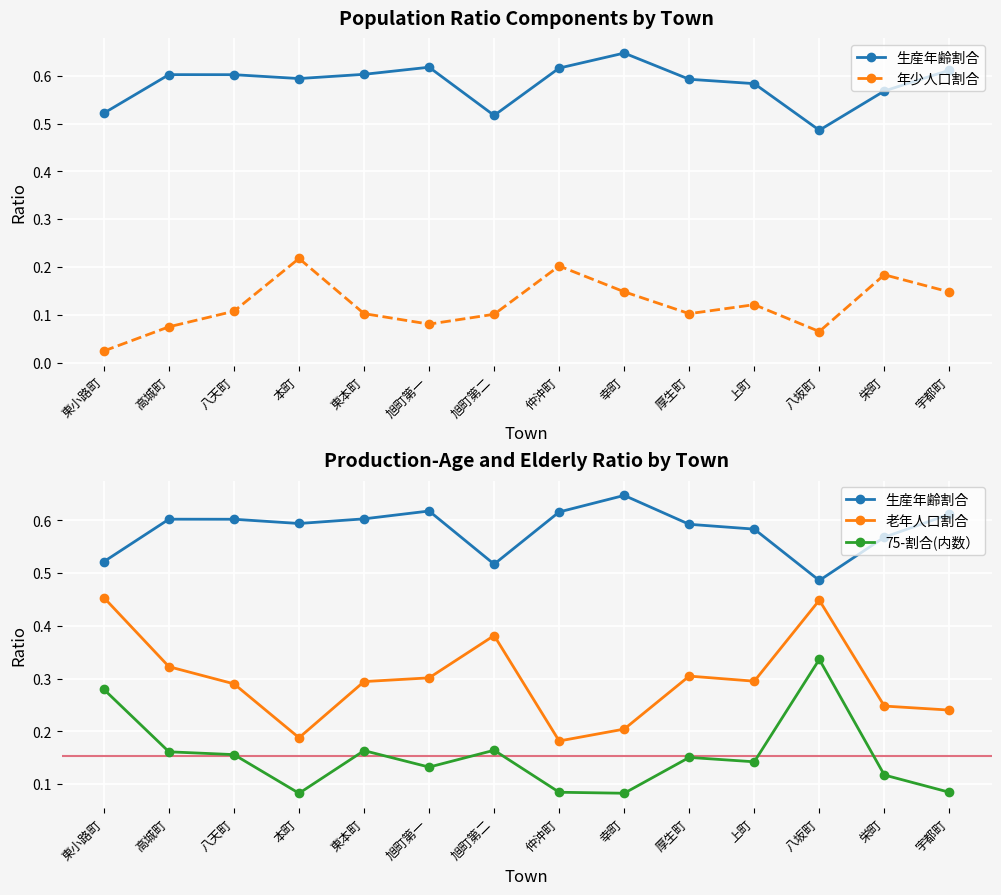

True or false: 年少人口割合 and 生産年齢割合 intersect in this chart.

False